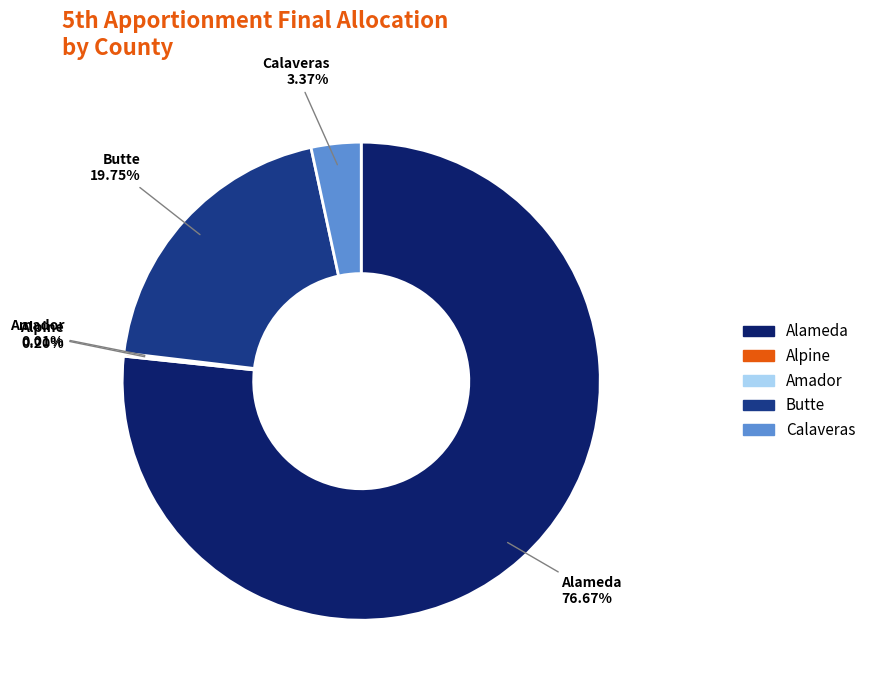

Does any single category account for the majority?

Yes